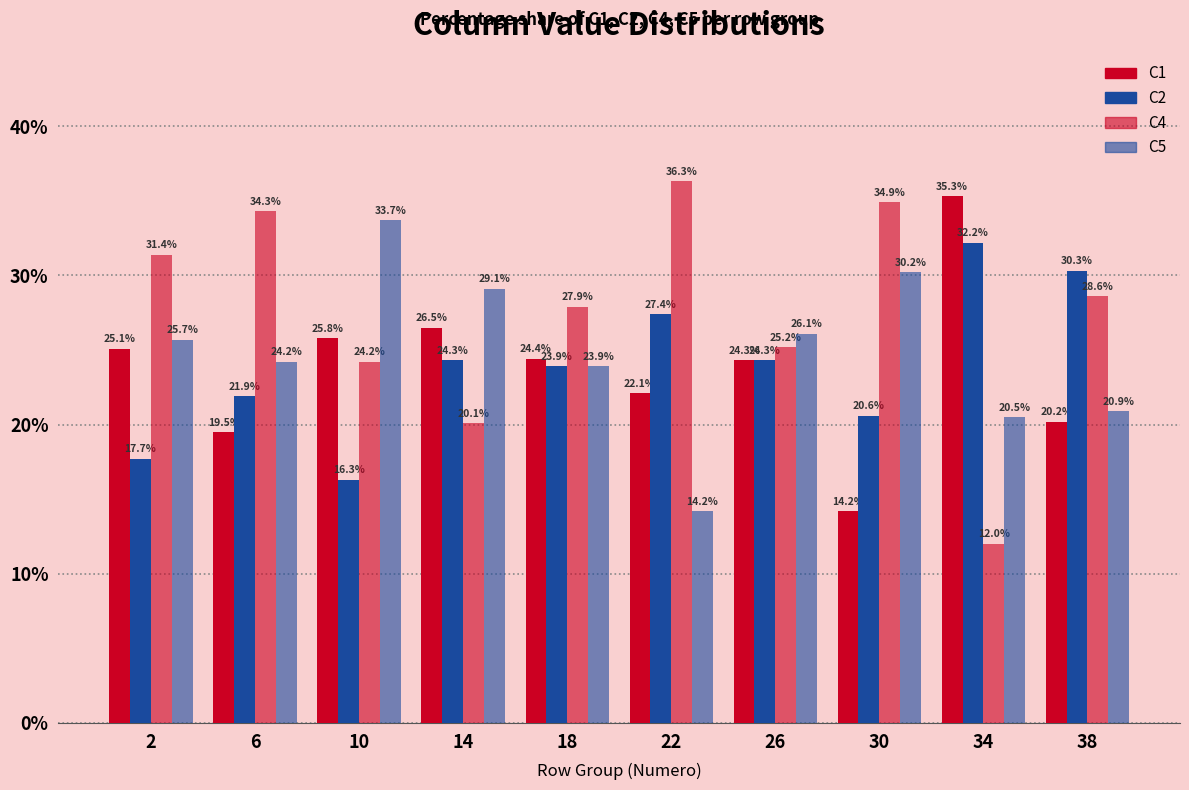

Between 26 and 22, which is larger?

26